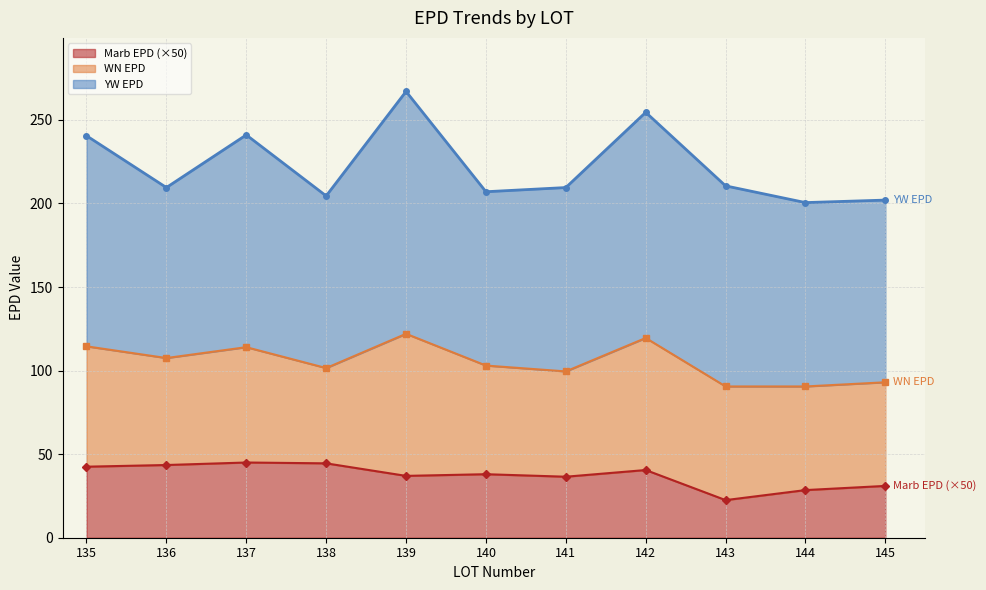

How many interior local peaks does the Marb EPD series have?

3